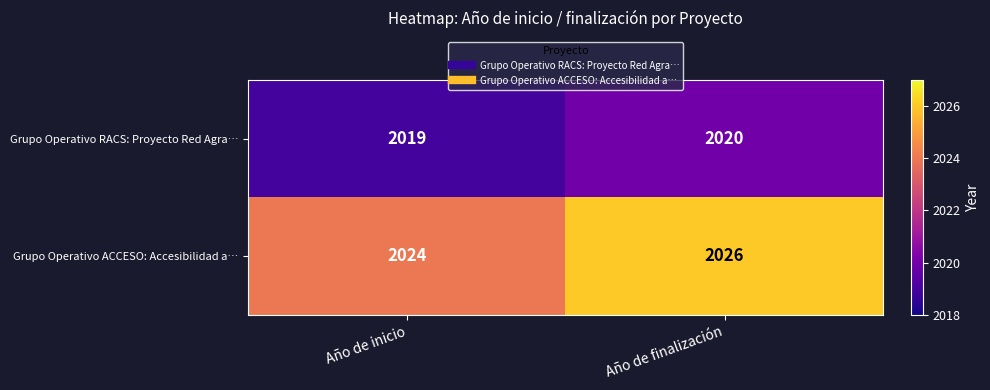

The value of Grupo Operativo RACS: Proyecto Red Agra… at Año de inicio is 2019. True or false?

True